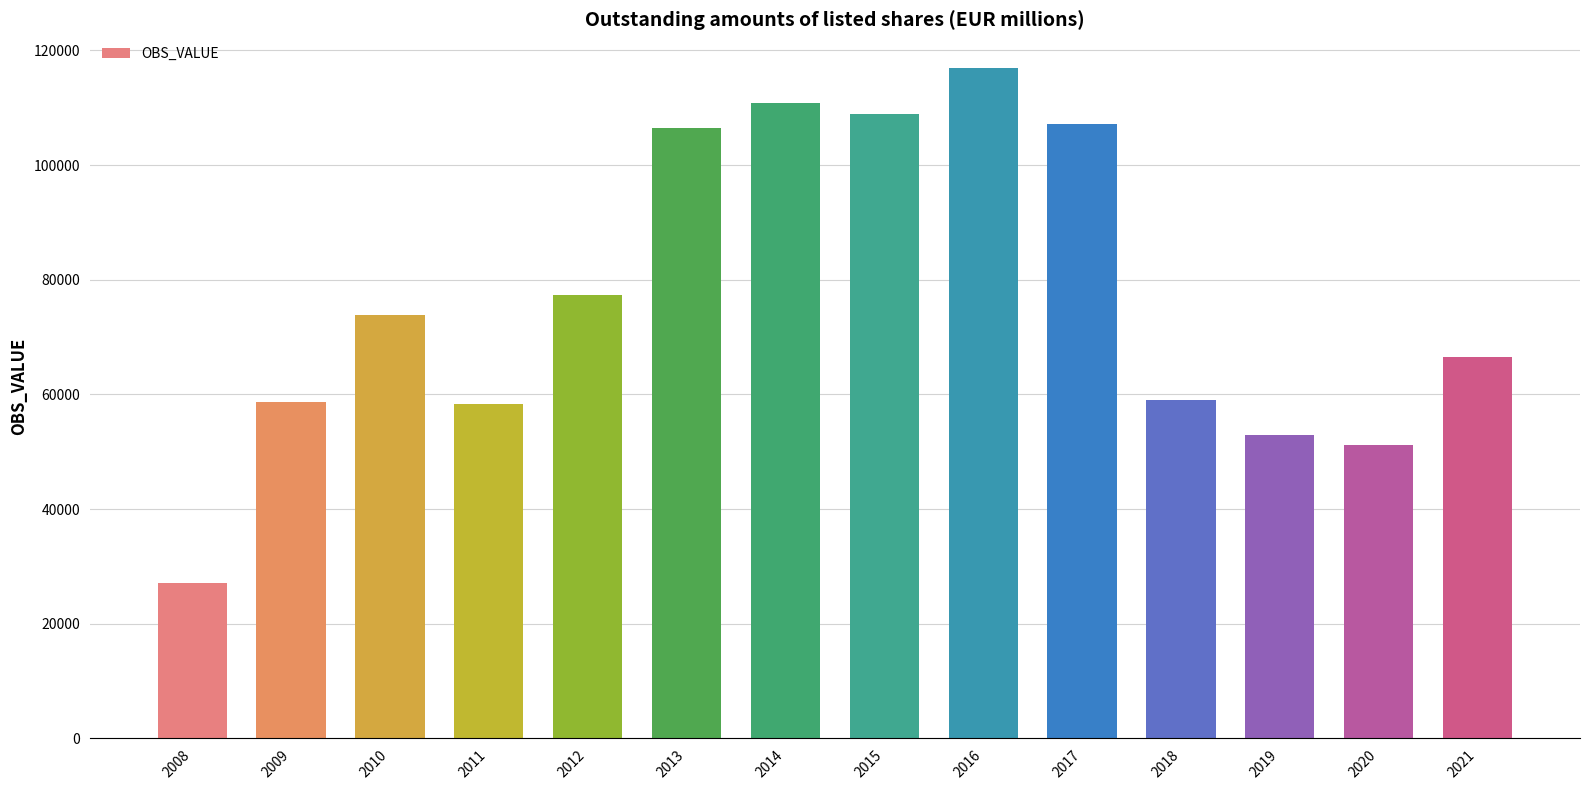

What is the value of the 14th bar from the left?

66481.3